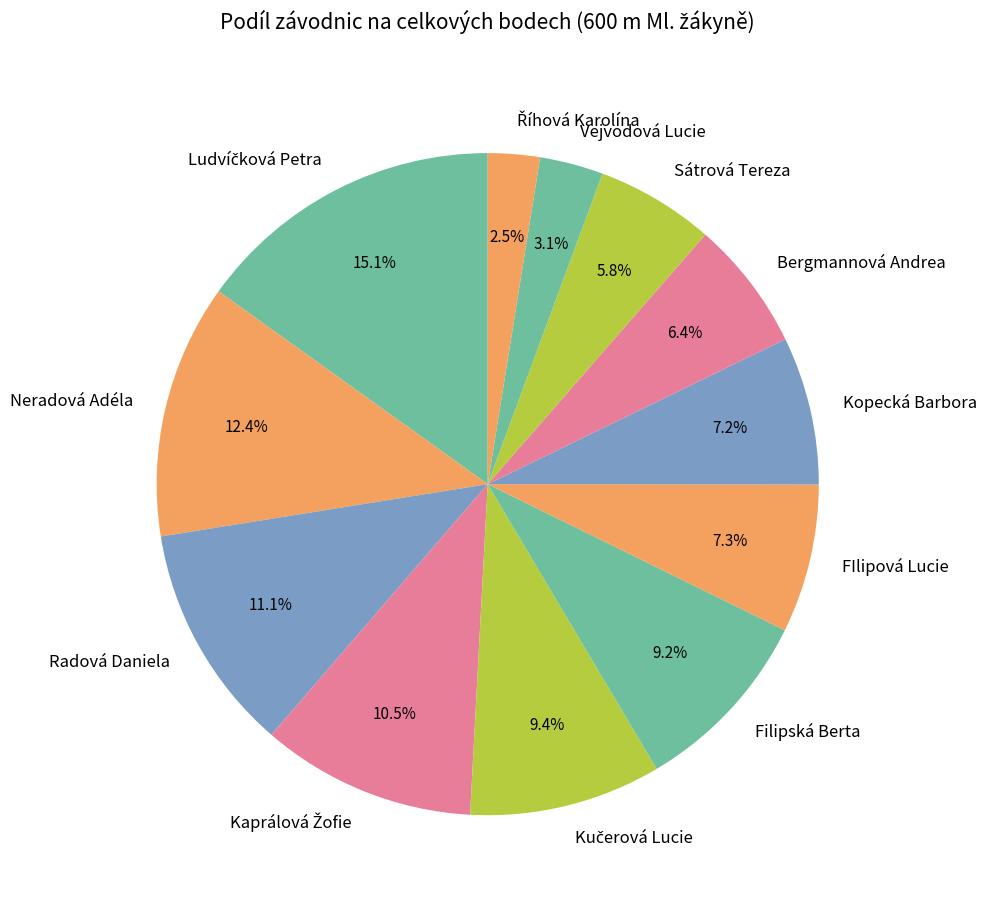

How much of the chart is everything except Sátrová Tereza?

94.2%